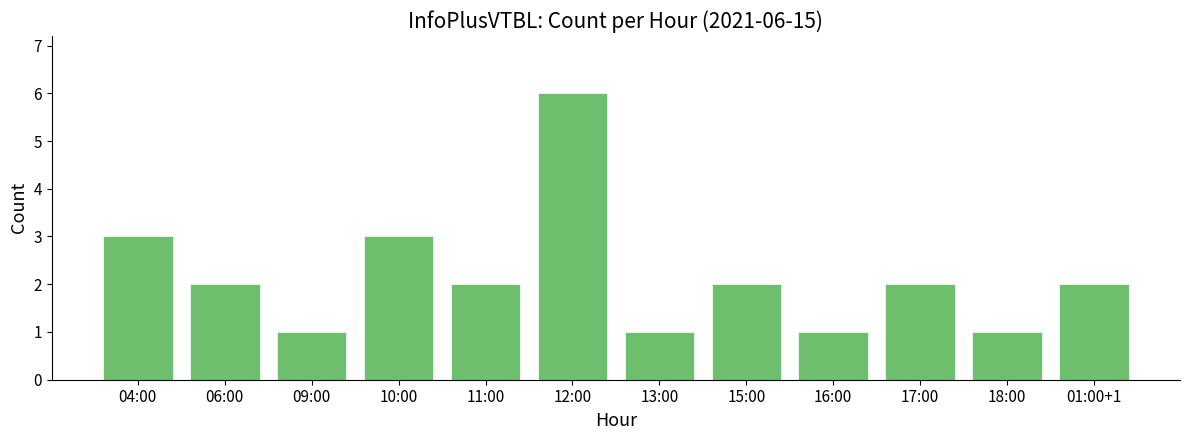

What is the greatest value displayed?

6